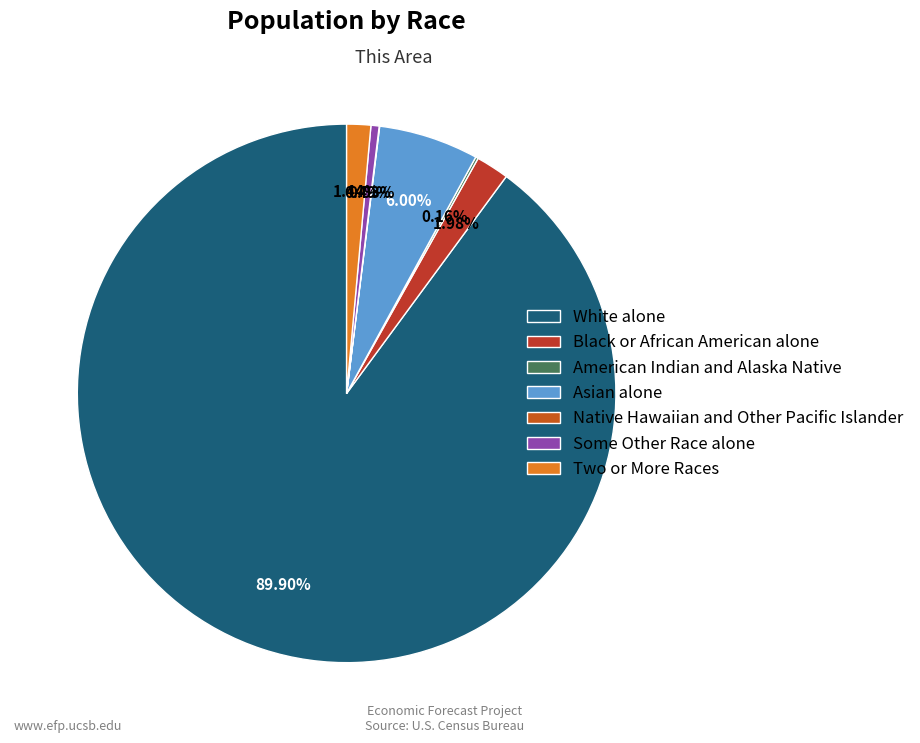

Which slice is the smallest?

Native Hawaiian and Other Pacific Islander